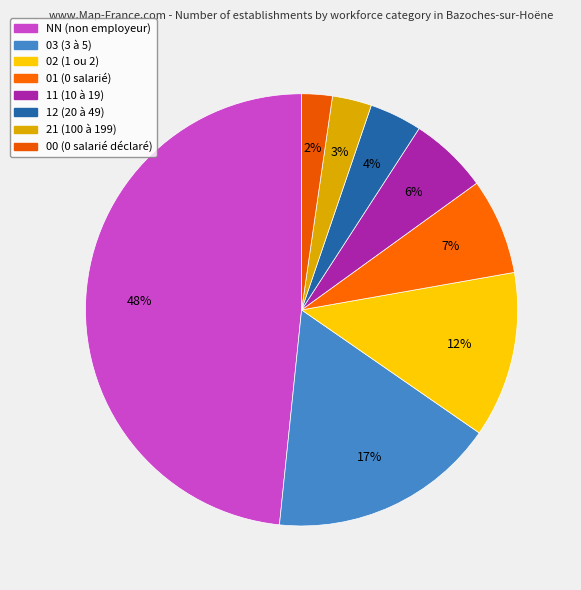

To the nearest percent, what is the combined percentage of 12 and 11?

10%